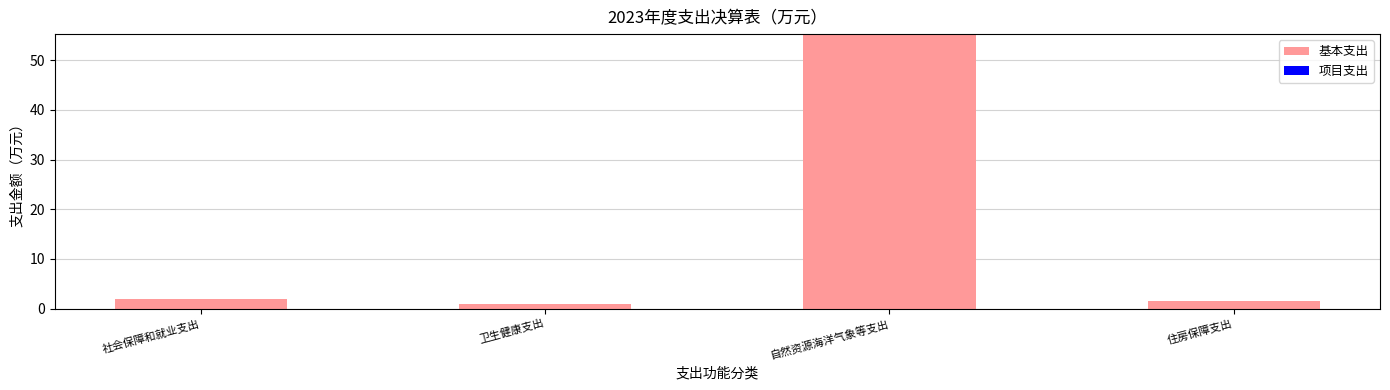

What is the ratio of the value at 自然资源海洋气象等支出 to the value at 住房保障支出?

36.4